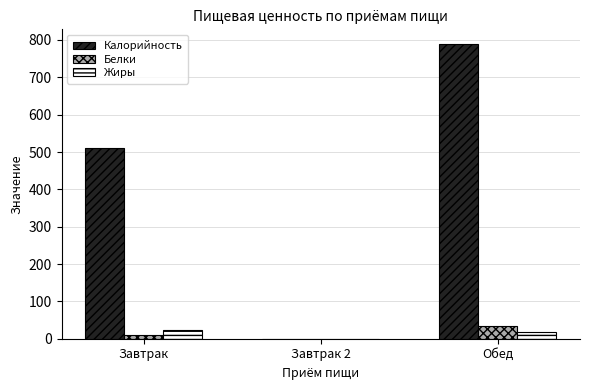

The value of Калорийность at Обед is 789.0. True or false?

True